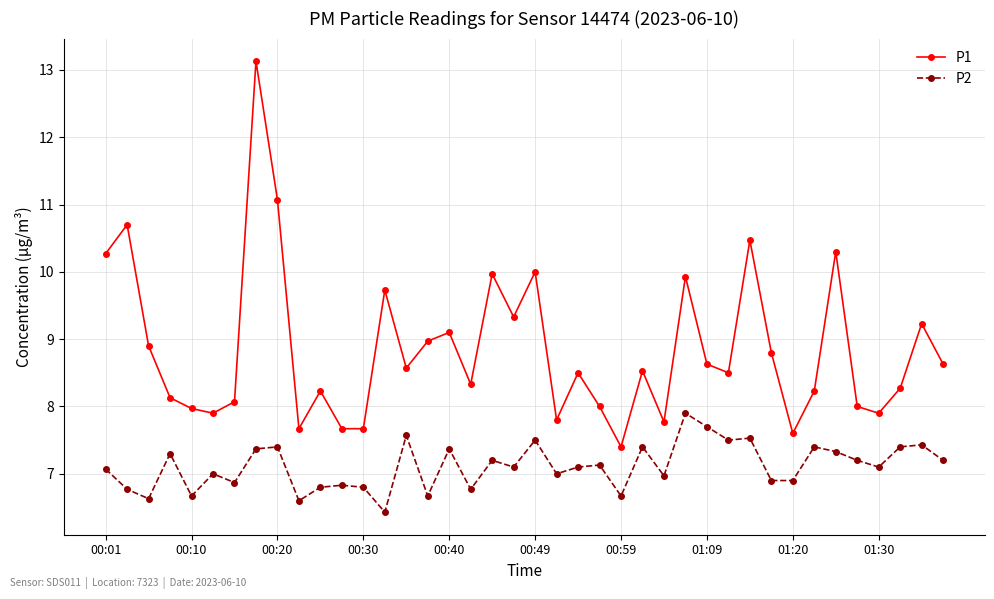

What is the average value of the P2 series?

7.1